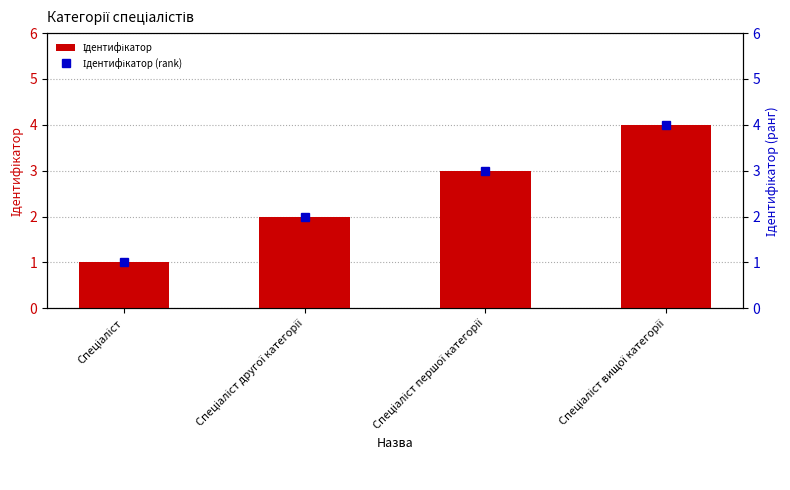

Reading right to left, what are all the values shown in this chart?

Ідентифікатор: 4	3	2	1
Ідентифікатор (rank): 4	3	2	1